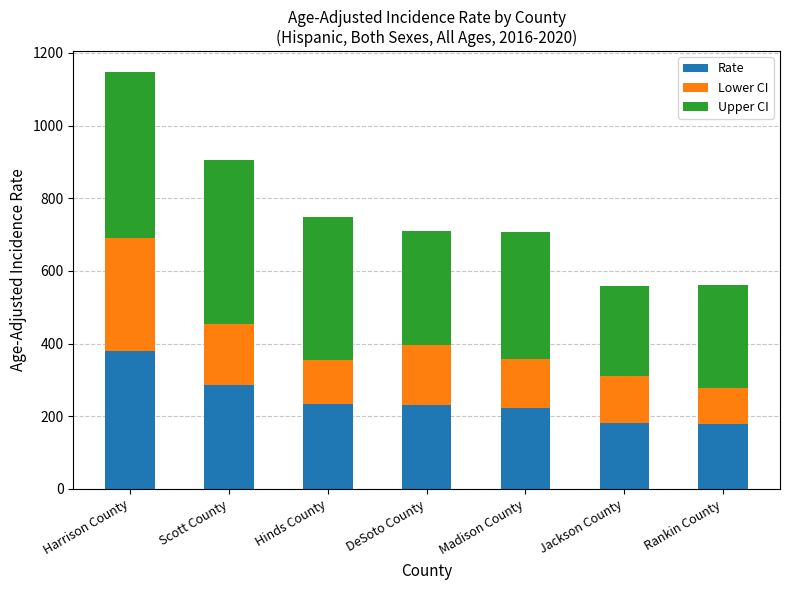

At which label does Rate reach its peak?

Harrison County